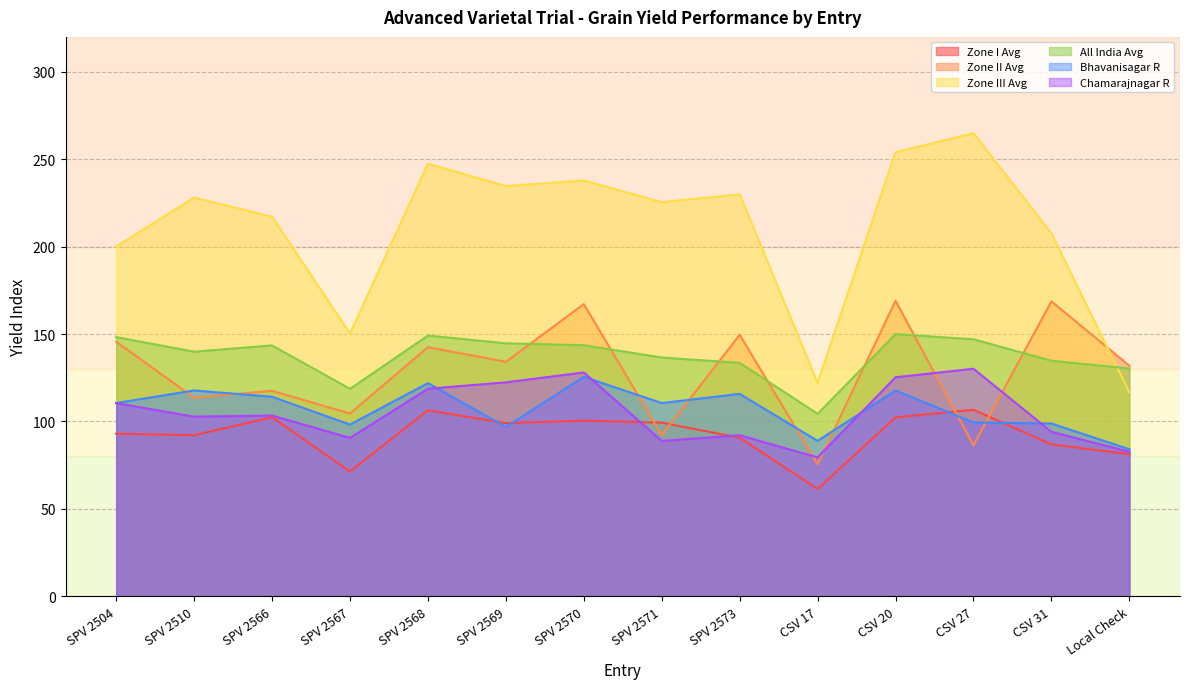

Where is Bhavanisagar R nearest to the value 104?

CSV 27